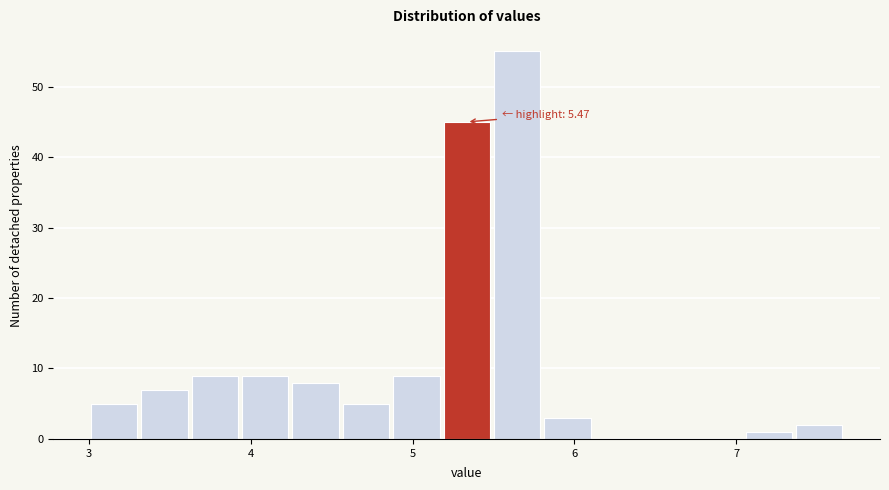

Read against the x-axis, roughly where is the centre of the tallest bar?

5.6